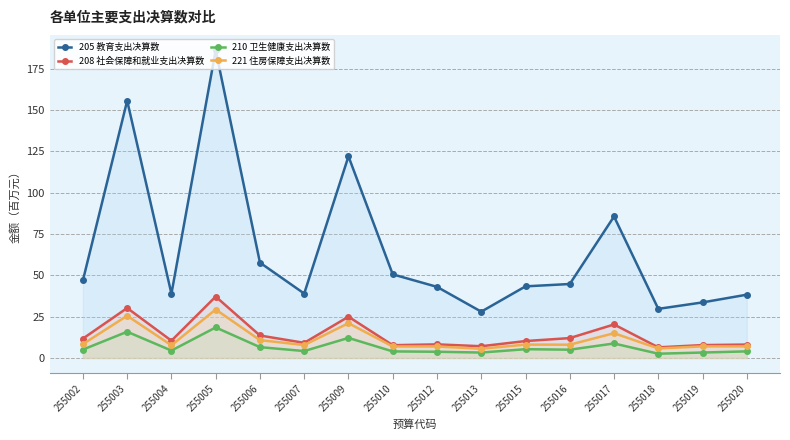

Rank the series at 255003 from lowest to highest value.

210 卫生健康支出决算数, 221 住房保障支出决算数, 208 社会保障和就业支出决算数, 205 教育支出决算数